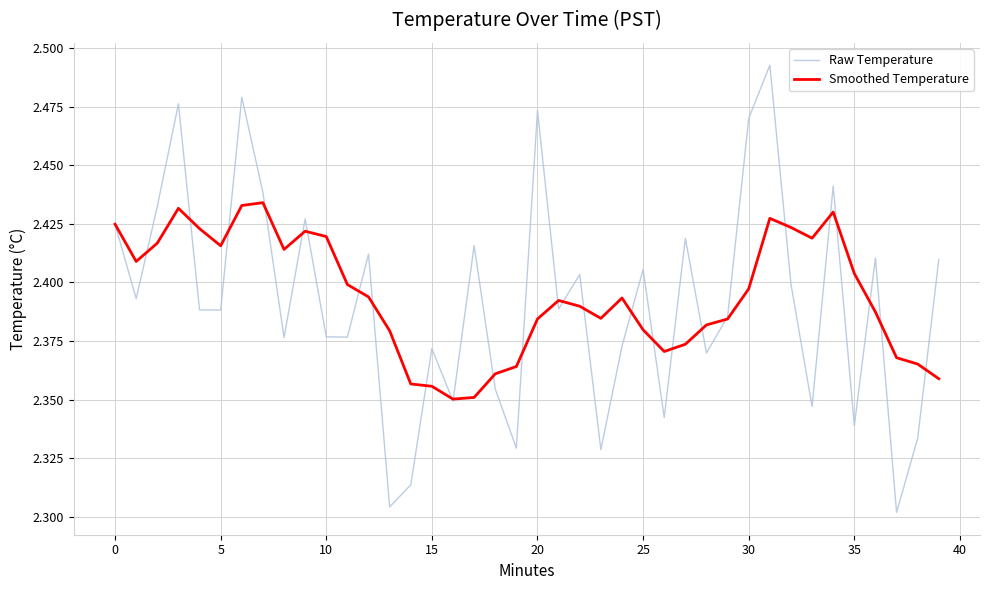

True or false: Raw Temperature and Smoothed Temperature intersect in this chart.

True